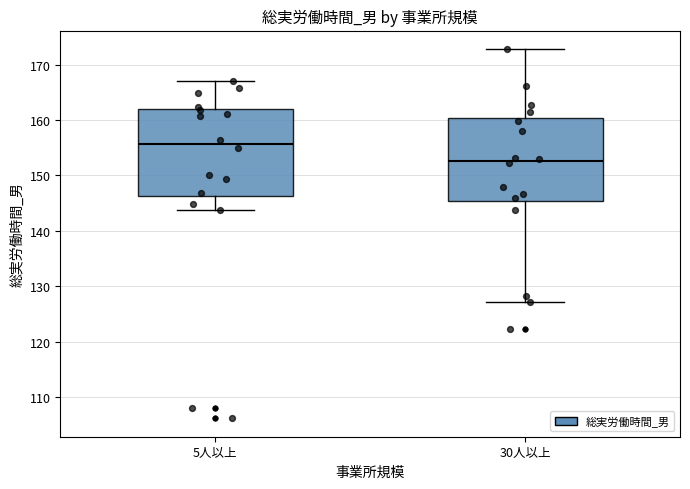

Reading left to right, transcribe this box plot: for each box, give where its median line is, the range the box spans, and where its two whiskers end, as read against the y-axis. The values are not printed on the chart, so give them approximately, as read against the axis.

5人以上: median 156, box 146 to 162, whiskers 144 to 167
30人以上: median 153, box 145 to 160, whiskers 127 to 173